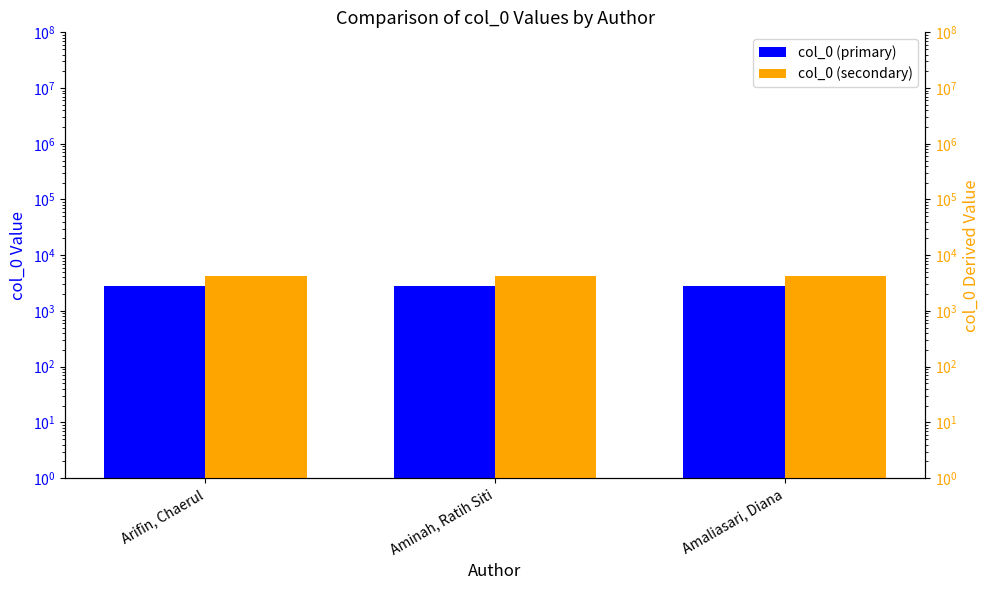

Rank the categories by col_0 (secondary) value from highest to lowest.

Arifin, Chaerul, Aminah, Ratih Siti, Amaliasari, Diana